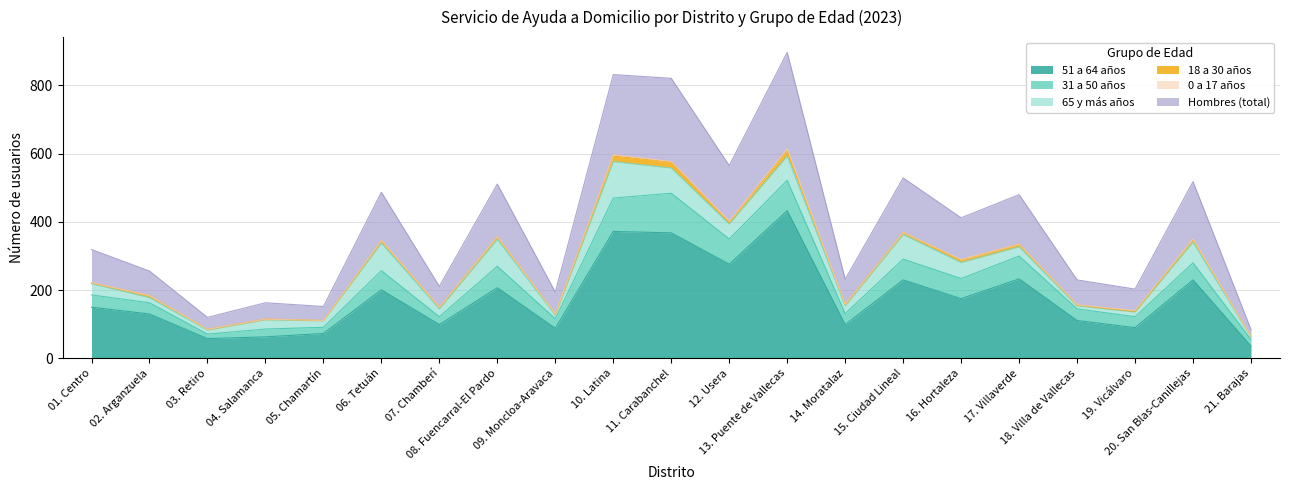

Between 10. Latina and 13. Puente de Vallecas, which series saw the biggest shift?

51 a 64 años